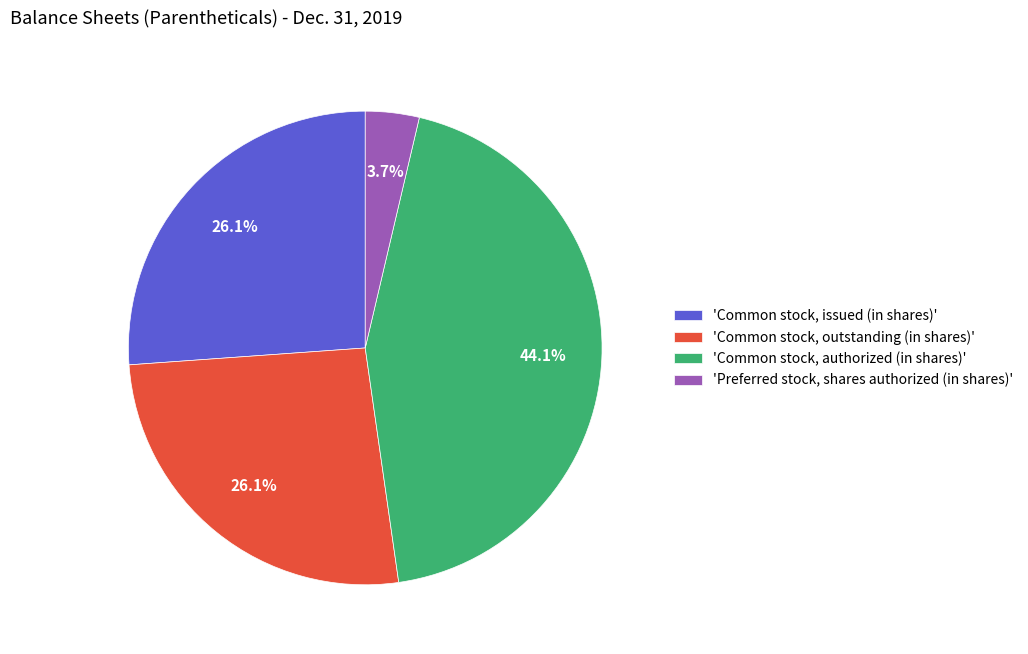

How much of the chart is everything except 'Common stock, authorized (in shares)'?

55.9%